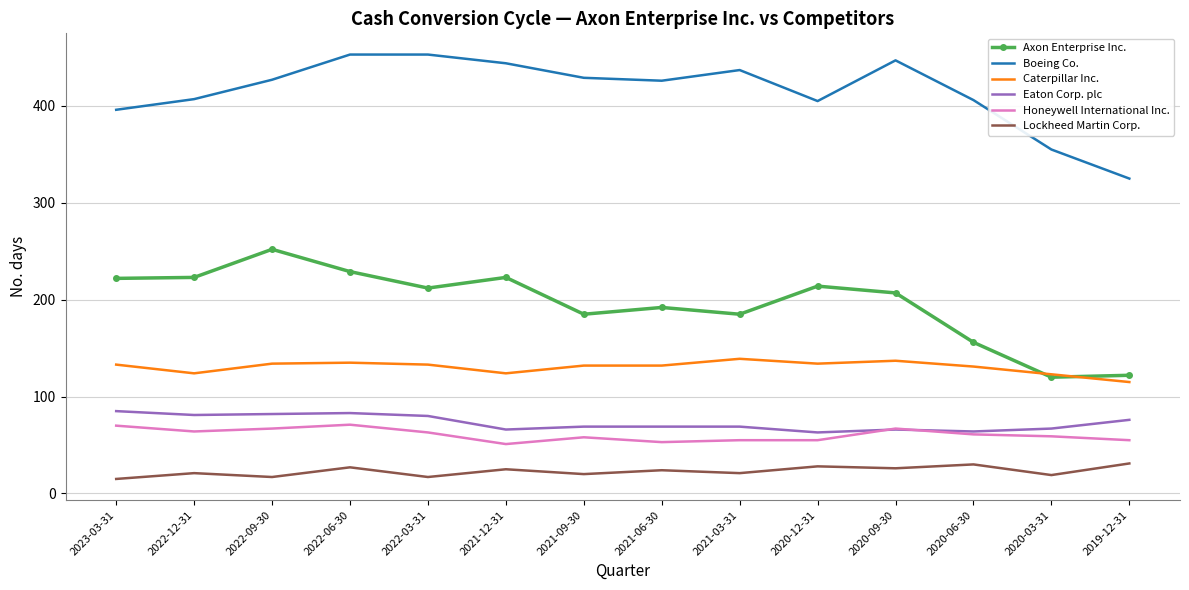

What is the total value across all series at 2021-12-31?

933